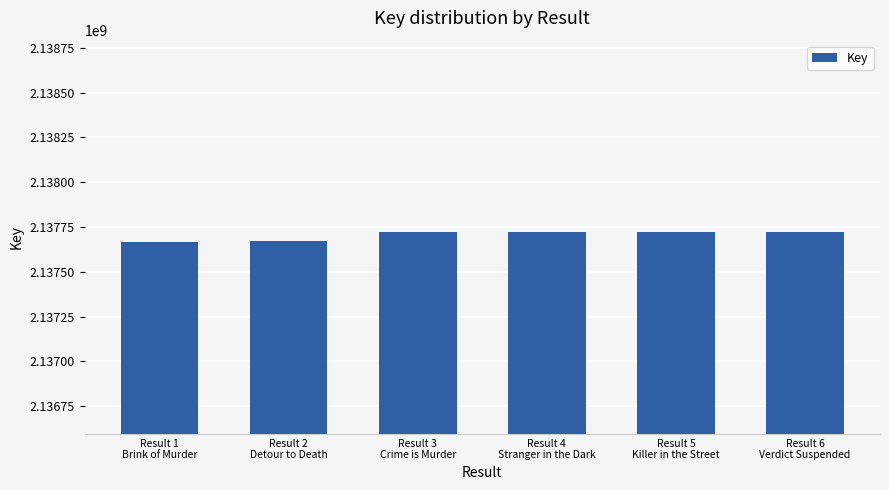

What is the maximum value shown in the chart?

2137720508